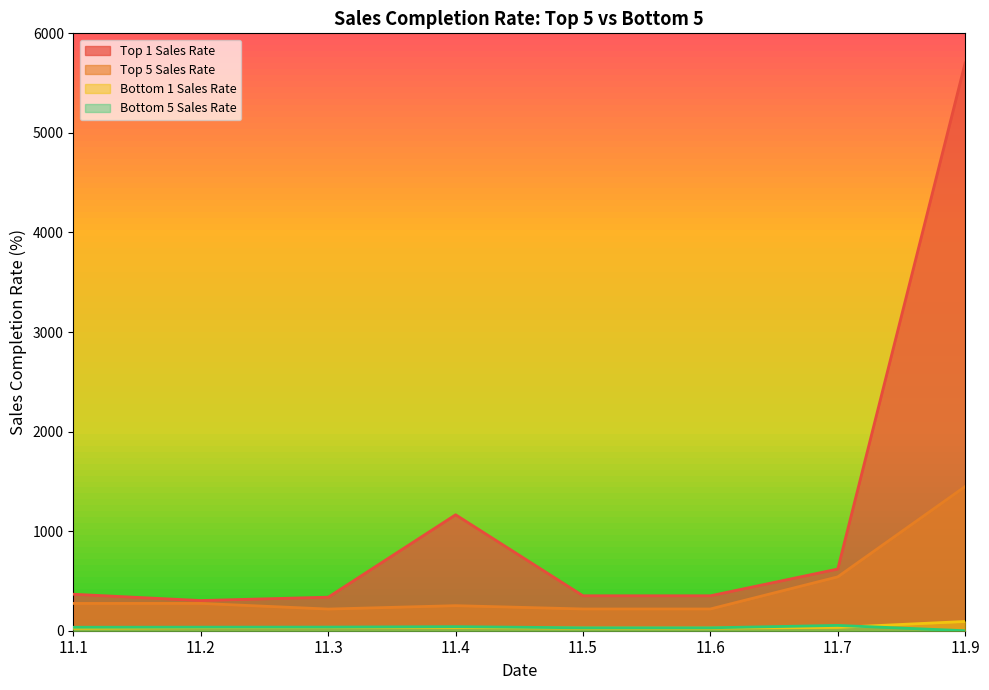

Reading left to right, what are all the values shown in this chart?

Top 1 Sales Rate: 11.1=366.4	11.2=303.1	11.3=336.9	11.4=1164.8	11.5=350.9	11.6=350.9	11.7=619.5	11.9=5701.9
Top 5 Sales Rate: 11.1=274.3	11.2=274.4	11.3=217.6	11.4=251.6	11.5=218.6	11.6=218.6	11.7=541.0	11.9=1448.2
Bottom 1 Sales Rate: 11.1=24.7	11.2=30.5	11.3=33.8	11.4=31.8	11.5=26.4	11.6=26.4	11.7=33.2	11.9=92.9
Bottom 5 Sales Rate: 11.1=34.8	11.2=35.7	11.3=36.4	11.4=40.7	11.5=29.3	11.6=29.3	11.7=53.2	11.9=0.0